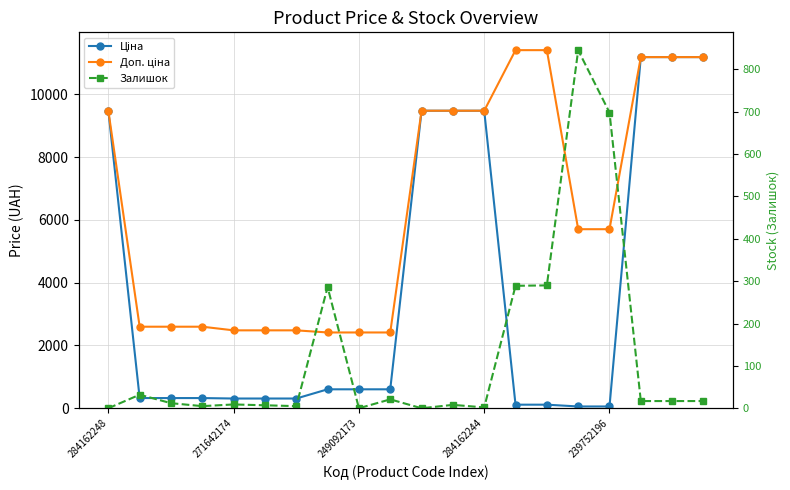

How many values in the Ціна series exceed 603?

10